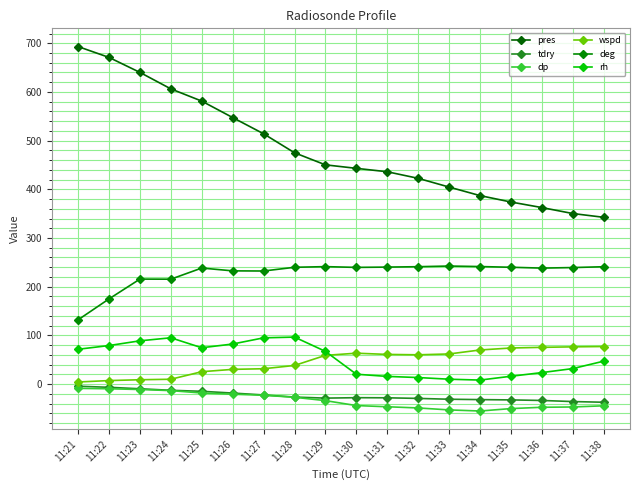

What are all the series names shown in the legend?

pres, tdry, dp, wspd, deg, rh